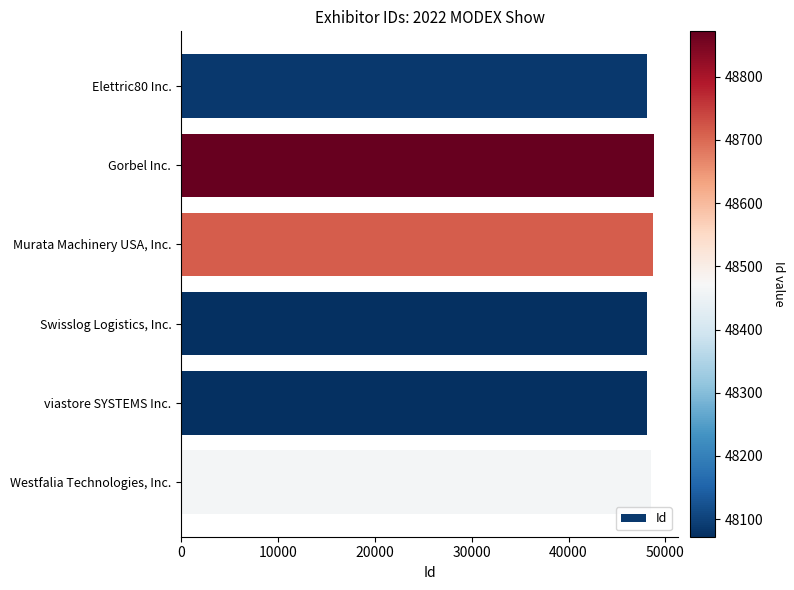

What value does the data have at viastore SYSTEMS Inc.?

48072